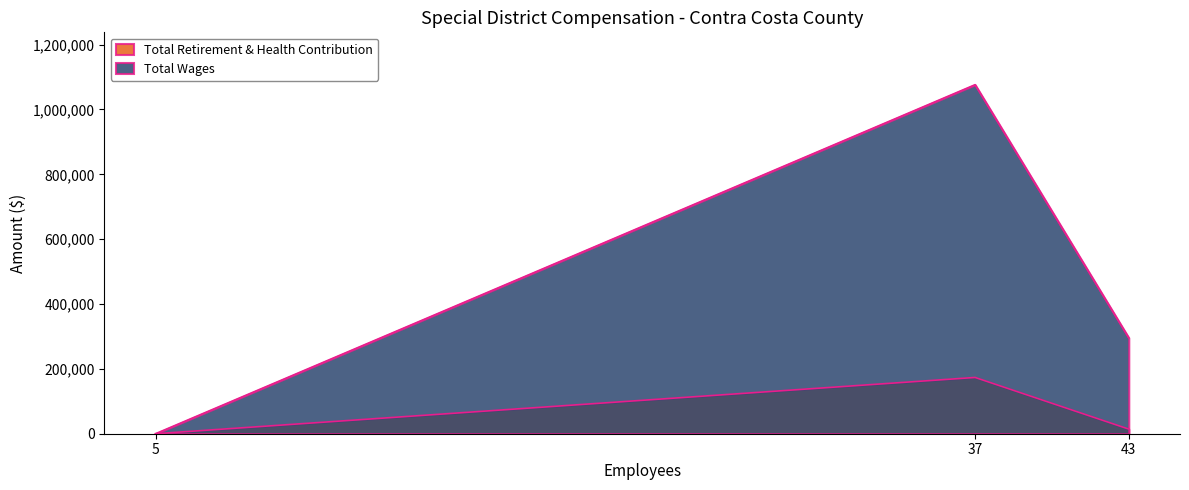

Count the number of data series in this chart.

2